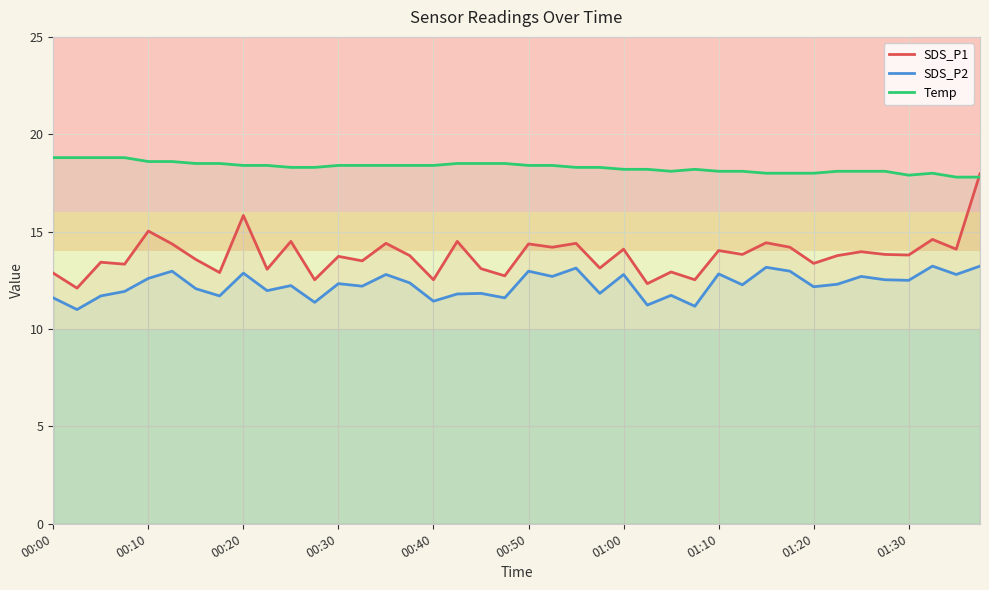

What is the value of the Temp point at the 19th from the left?

18.5